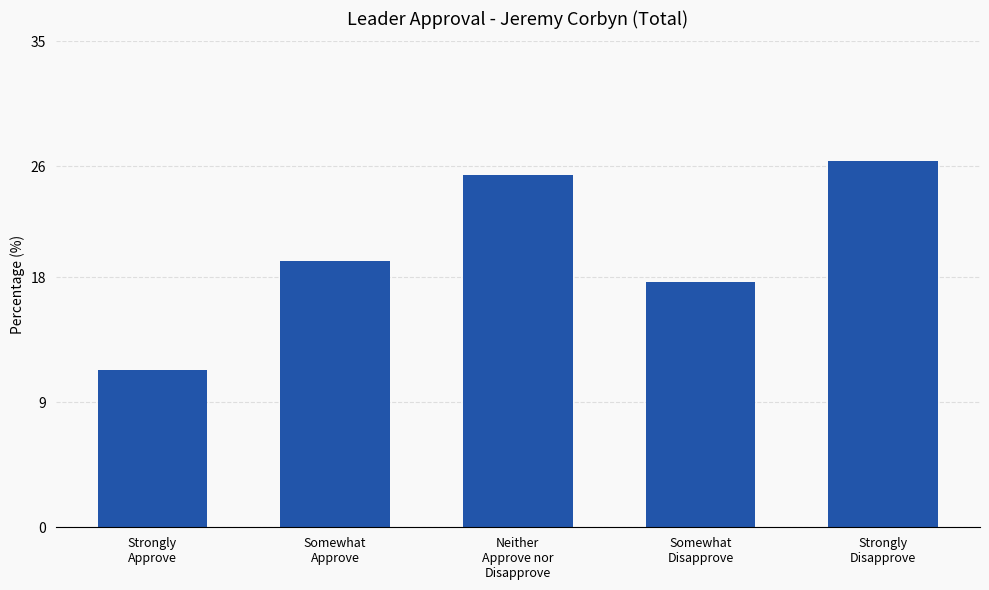

What is the sum of all values?

100.0